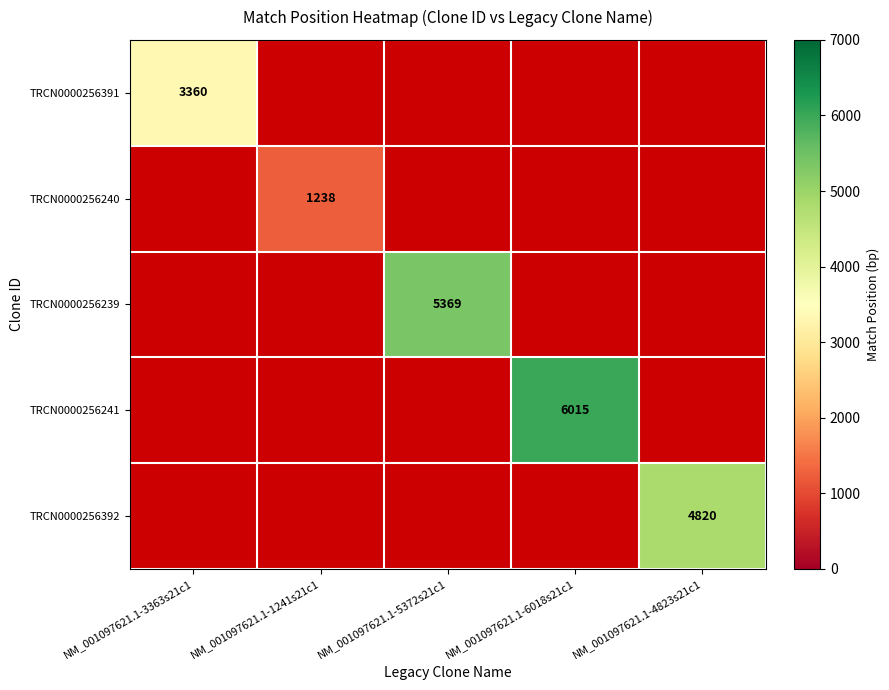

At how many categories does at least one series exceed 1858?

4